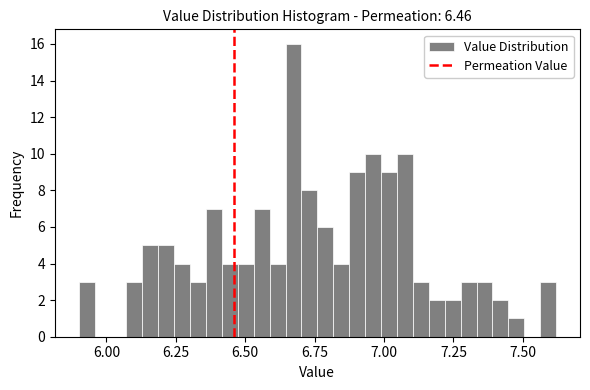

Read against the x-axis, roughly where is the centre of the tallest bar?

6.65